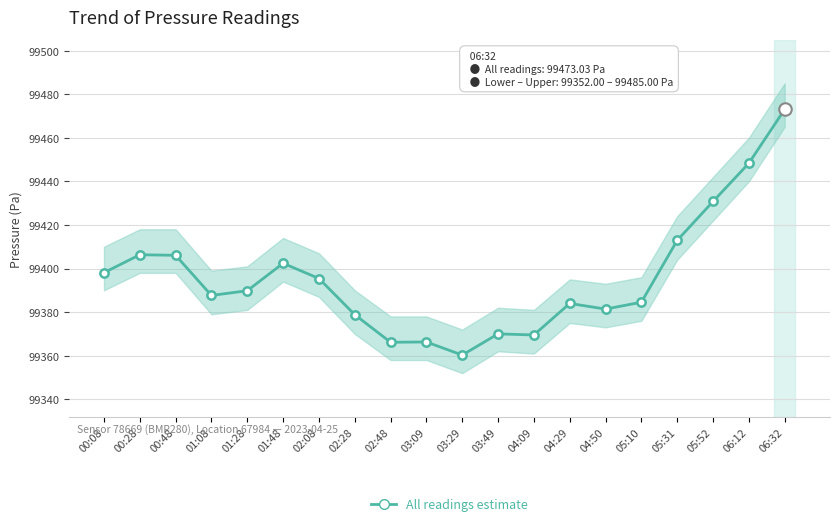

How many interior local valleys (lower than both neighbors) does the data have?

5